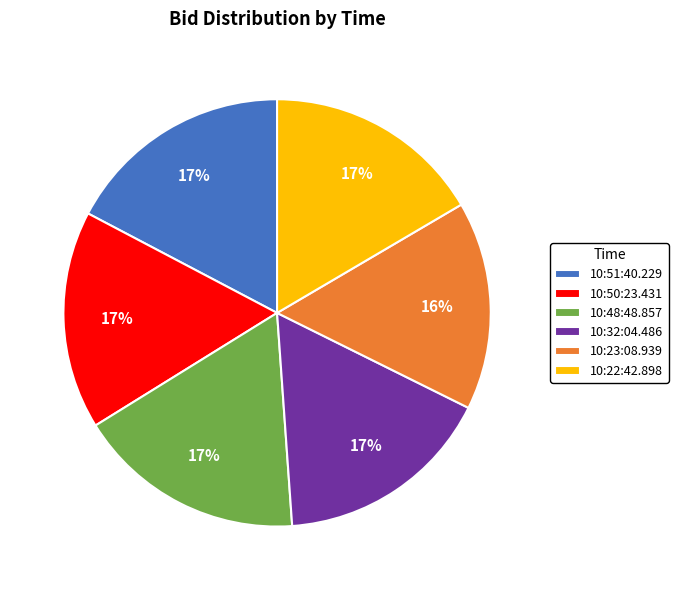

To the nearest percent, what is the average slice percentage?

17%